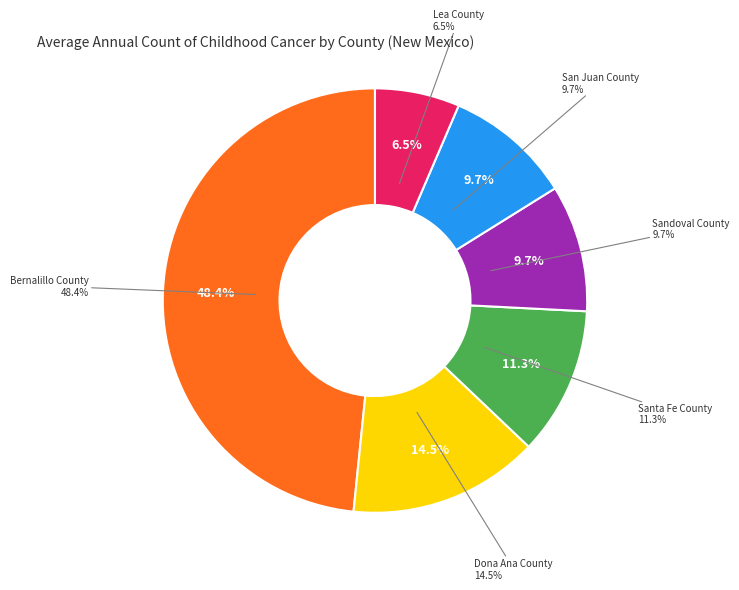

What percentage is NOT represented by Dona Ana County?

85.5%